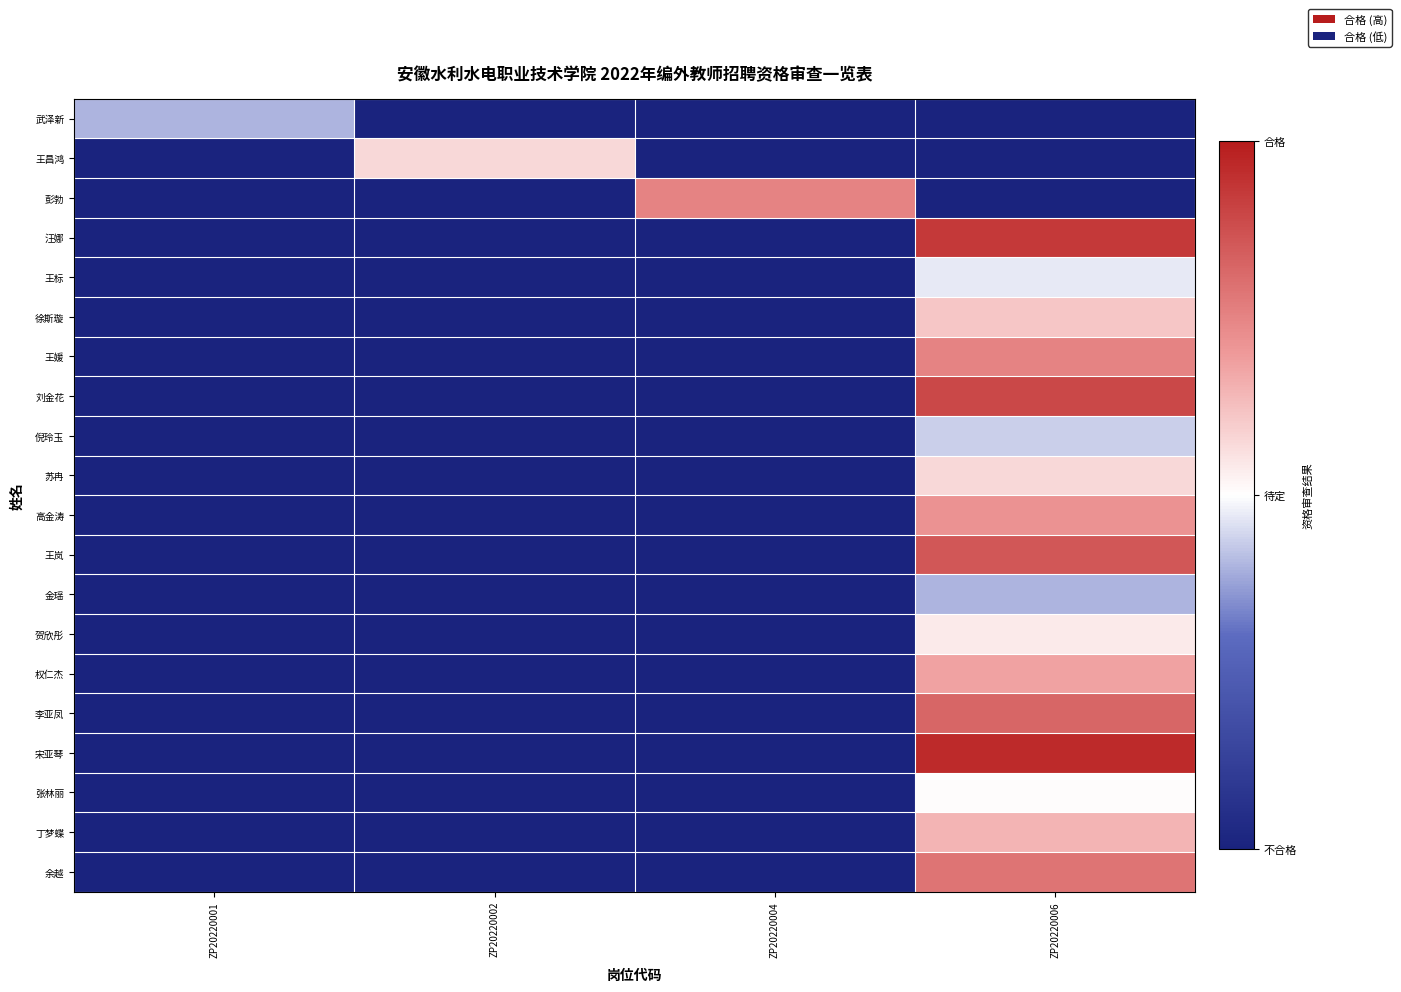

Reading left to right, what are all the values shown in this chart?

武泽新: ZP20220001=0.4	ZP20220002=0.0	ZP20220004=0.0	ZP20220006=0.0
王昌鸿: ZP20220001=0.0	ZP20220002=0.6	ZP20220004=0.0	ZP20220006=0.0
彭勃: ZP20220001=0.0	ZP20220002=0.0	ZP20220004=0.8	ZP20220006=0.0
汪娜: ZP20220001=0.0	ZP20220002=0.0	ZP20220004=0.0	ZP20220006=0.9
王标: ZP20220001=0.0	ZP20220002=0.0	ZP20220004=0.0	ZP20220006=0.5
徐斯璇: ZP20220001=0.0	ZP20220002=0.0	ZP20220004=0.0	ZP20220006=0.6
王媛: ZP20220001=0.0	ZP20220002=0.0	ZP20220004=0.0	ZP20220006=0.8
刘金花: ZP20220001=0.0	ZP20220002=0.0	ZP20220004=0.0	ZP20220006=0.9
倪玲玉: ZP20220001=0.0	ZP20220002=0.0	ZP20220004=0.0	ZP20220006=0.4
苏冉: ZP20220001=0.0	ZP20220002=0.0	ZP20220004=0.0	ZP20220006=0.6
高金涛: ZP20220001=0.0	ZP20220002=0.0	ZP20220004=0.0	ZP20220006=0.7
王岚: ZP20220001=0.0	ZP20220002=0.0	ZP20220004=0.0	ZP20220006=0.9
金瑶: ZP20220001=0.0	ZP20220002=0.0	ZP20220004=0.0	ZP20220006=0.4
贺欣彤: ZP20220001=0.0	ZP20220002=0.0	ZP20220004=0.0	ZP20220006=0.5
权仁杰: ZP20220001=0.0	ZP20220002=0.0	ZP20220004=0.0	ZP20220006=0.7
李亚凤: ZP20220001=0.0	ZP20220002=0.0	ZP20220004=0.0	ZP20220006=0.8
宋亚琴: ZP20220001=0.0	ZP20220002=0.0	ZP20220004=0.0	ZP20220006=1.0
张林丽: ZP20220001=0.0	ZP20220002=0.0	ZP20220004=0.0	ZP20220006=0.5
丁梦蝶: ZP20220001=0.0	ZP20220002=0.0	ZP20220004=0.0	ZP20220006=0.6
余越: ZP20220001=0.0	ZP20220002=0.0	ZP20220004=0.0	ZP20220006=0.8